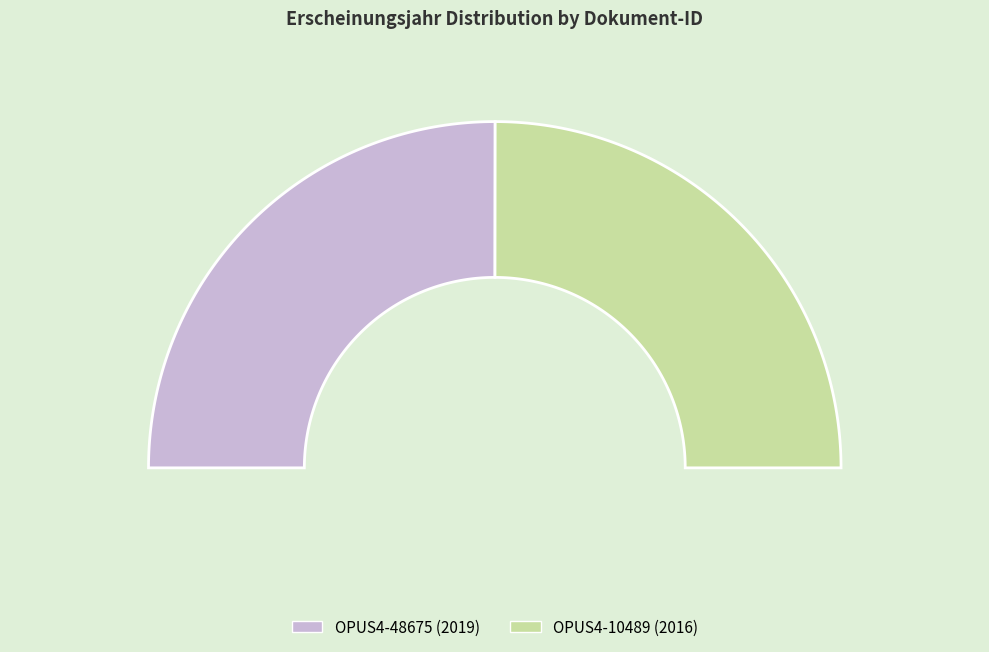

True or false: OPUS4-10489 accounts for 50% of the total.

True